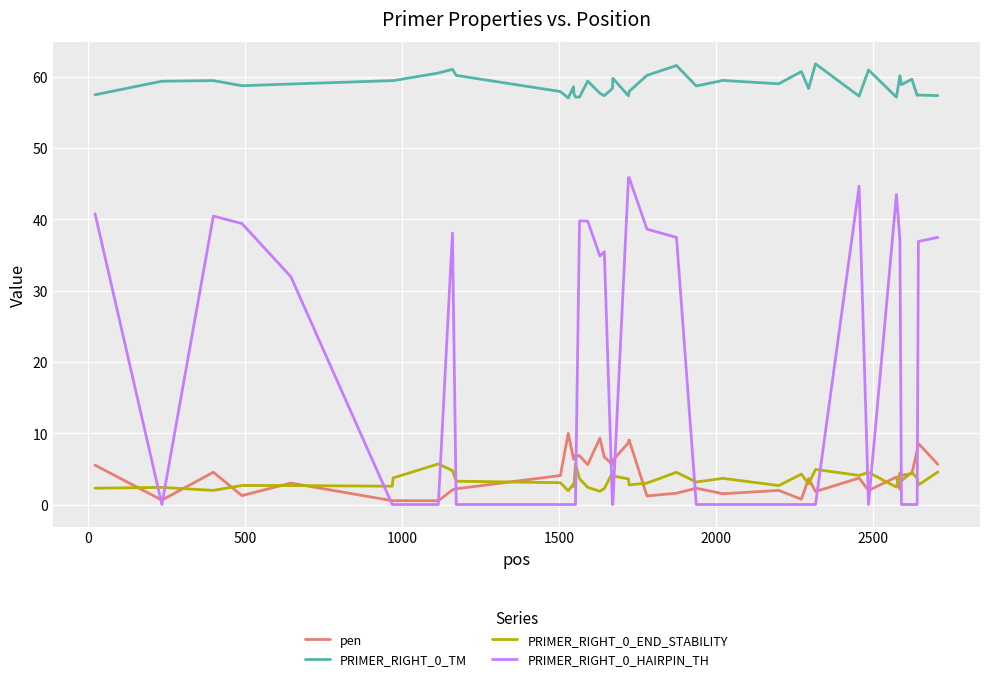

What is the highest value of the PRIMER_RIGHT_0_END_STABILITY series?

5.7